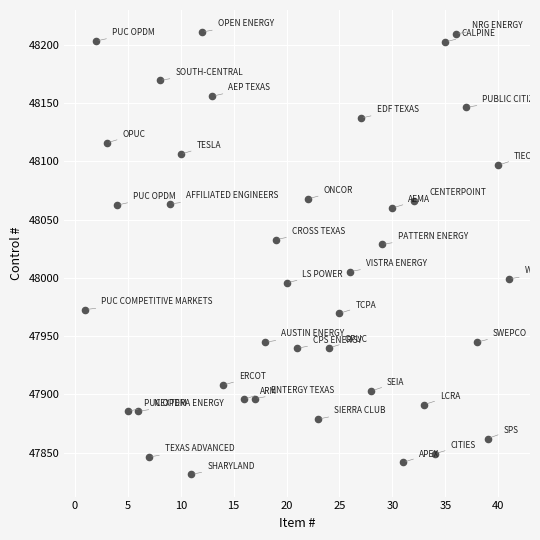

What Y value in the scatter plot is closest to 48021?

48028.7